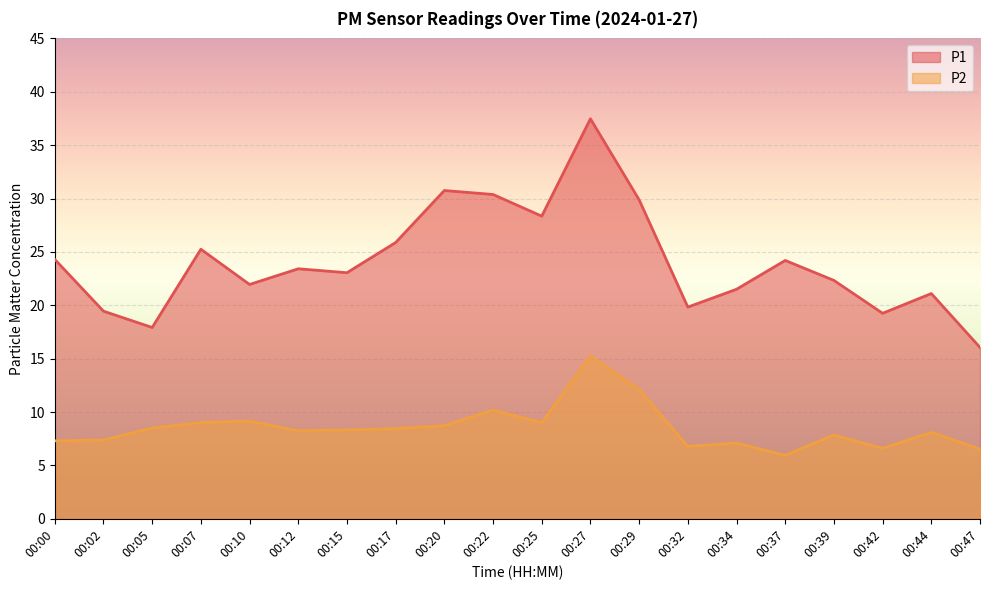

What is the average value of the P1 series?

24.1